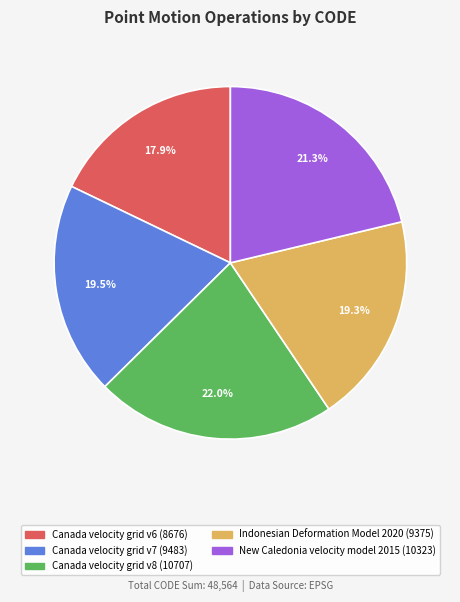

How many slices are in this pie chart?

5